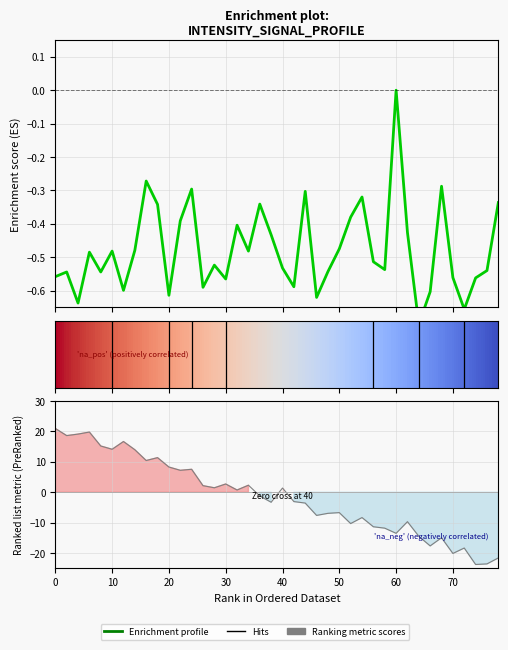

Count the values in the range 0 to 1.

1